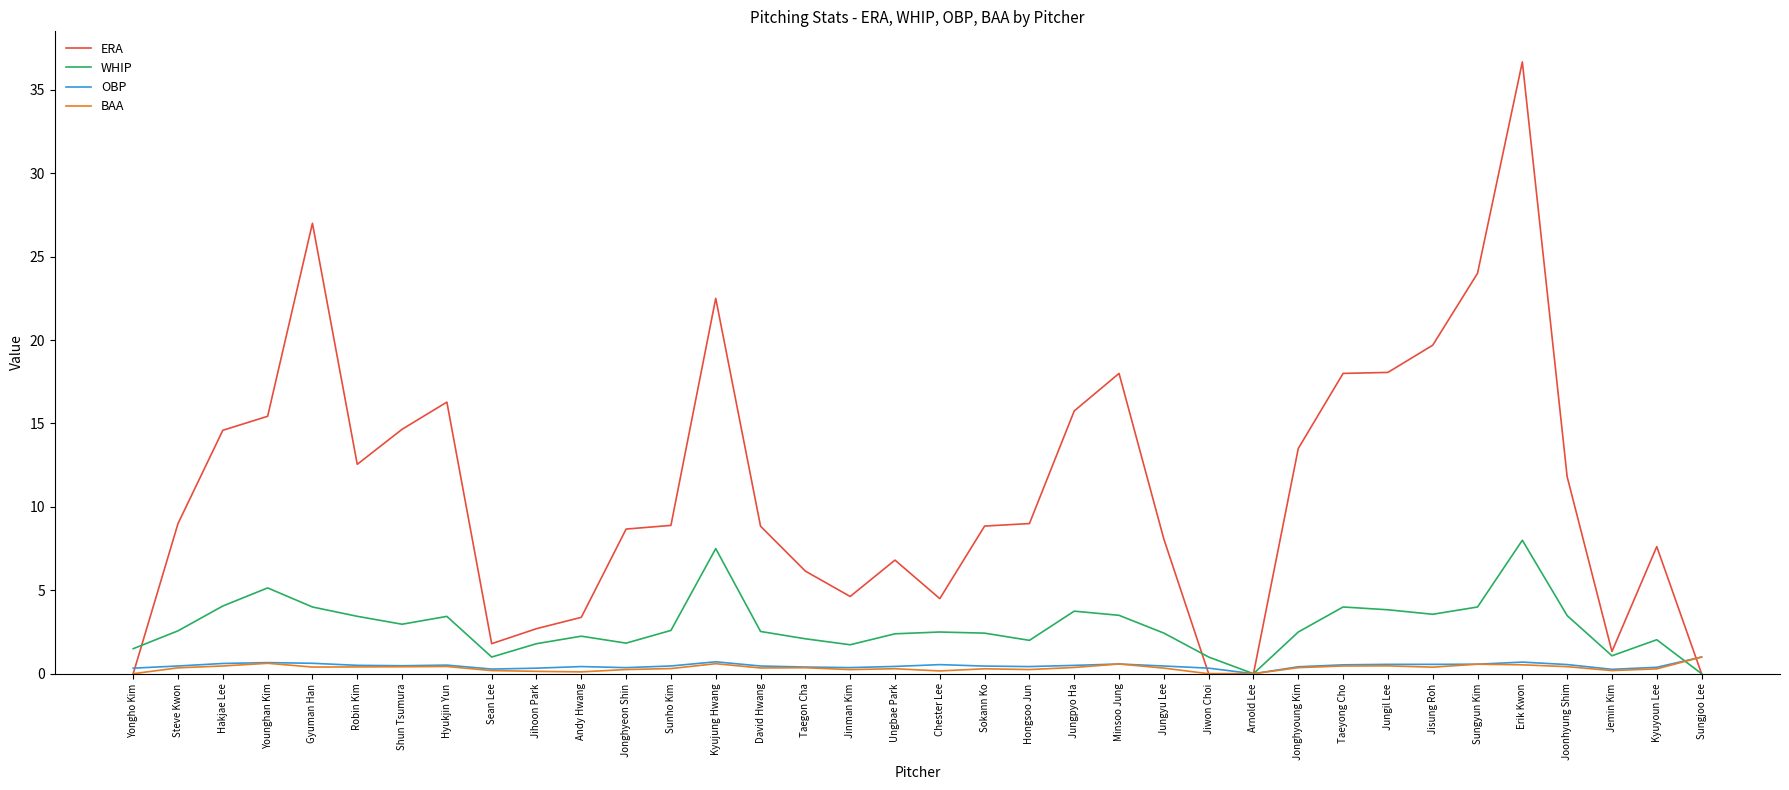

Which series has the widest spread of values?

ERA